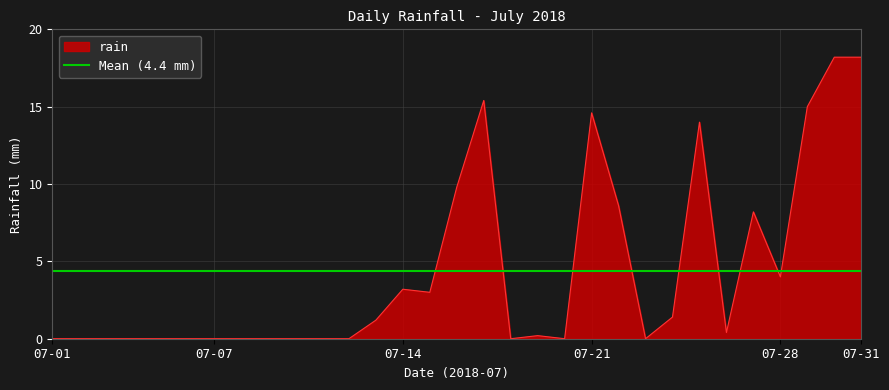

Is it true that the value at 2018-07-27 is 3.6?

False